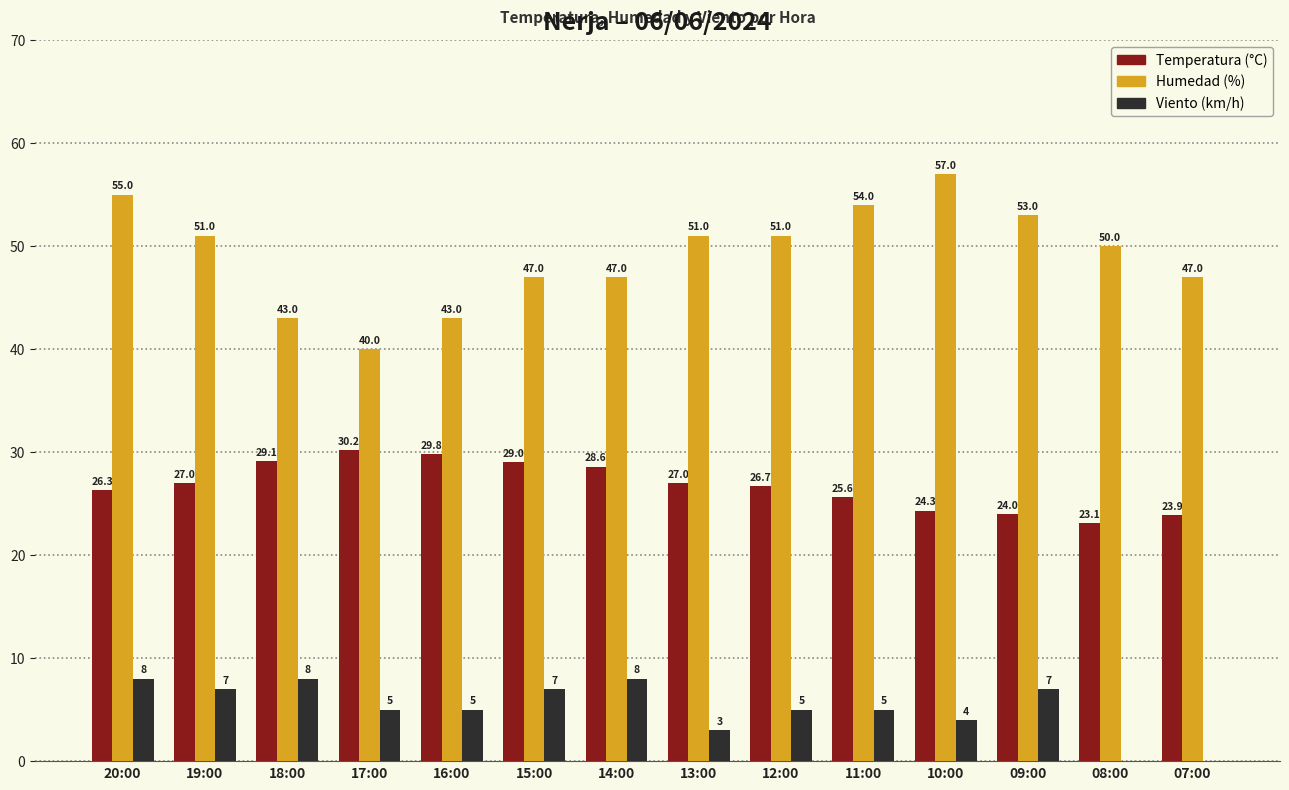

What are all the series names shown in the legend?

Temperatura (°C), Humedad (%), Viento (km/h)